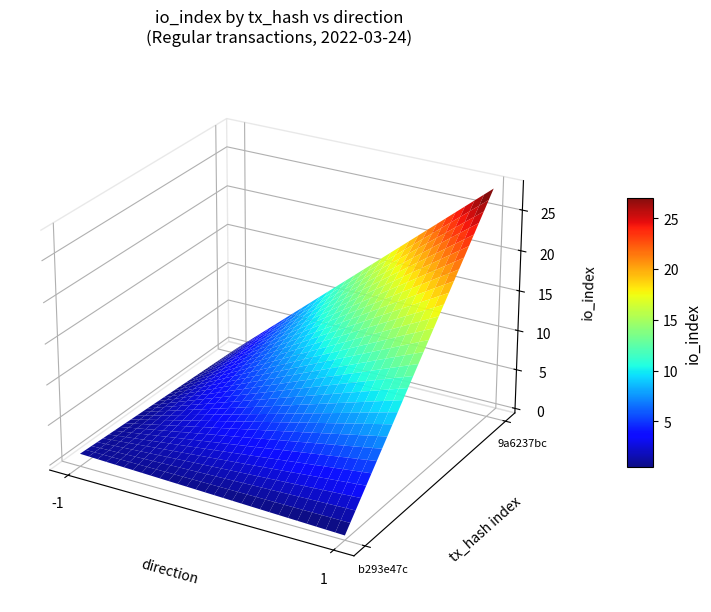

What is the total value across all series at io_index?

29